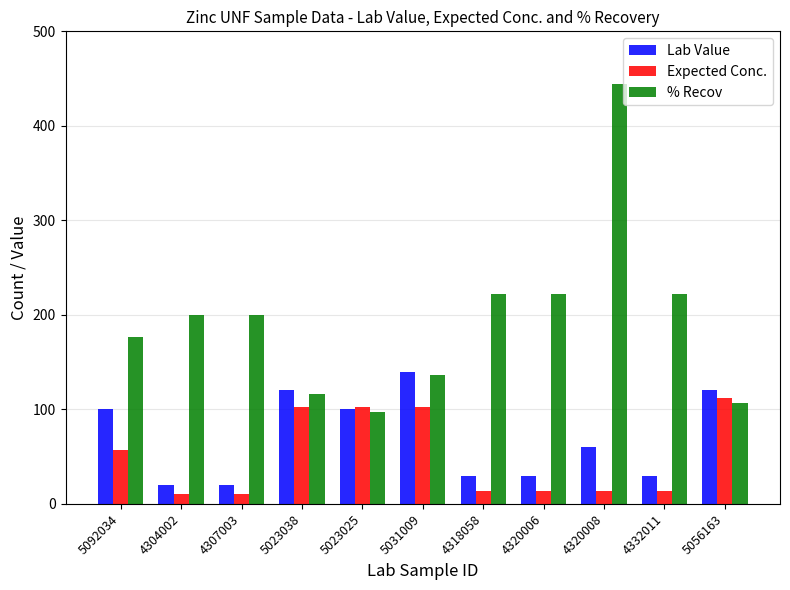

The % Recov series shows 200.1 at 5031009. True or false?

False